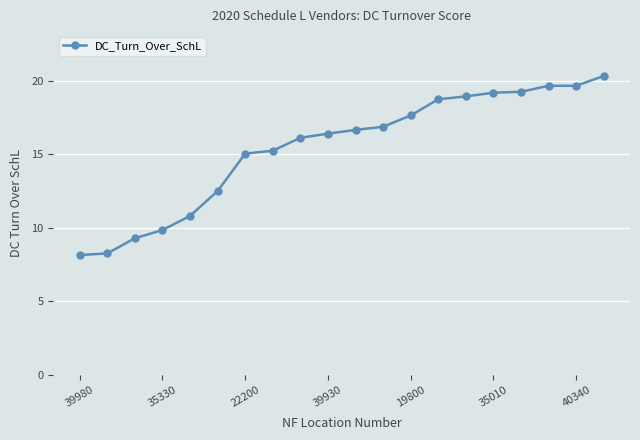

How many values exceed 16?

12